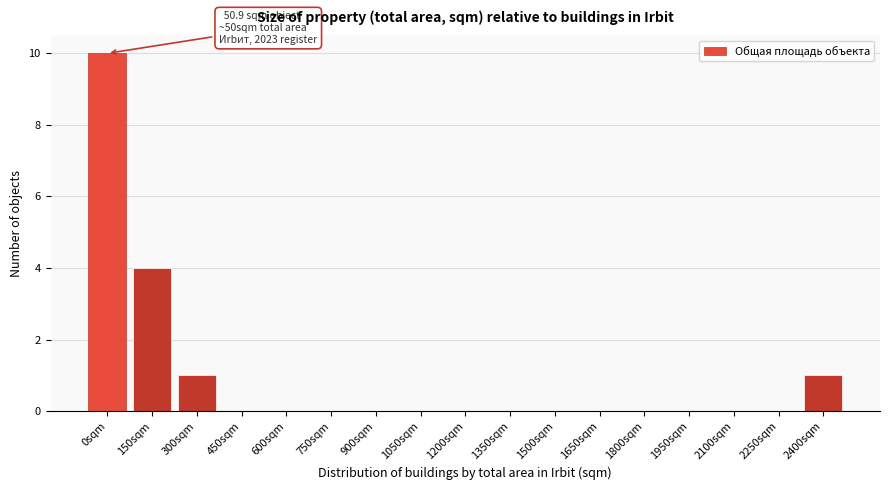

Reading left to right, transcribe all the data shown in this chart.

0sqm=10	150sqm=4	300sqm=1	450sqm=0	600sqm=0	750sqm=0	900sqm=0	1050sqm=0	1200sqm=0	1350sqm=0	1500sqm=0	1650sqm=0	1800sqm=0	1950sqm=0	2100sqm=0	2250sqm=0	2400sqm=1